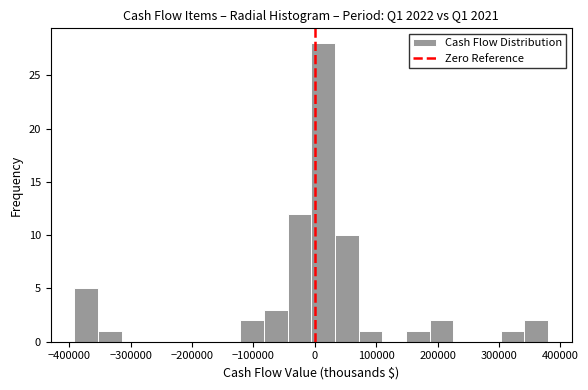

Read against the x-axis, roughly where is the centre of the tallest bar?

10000